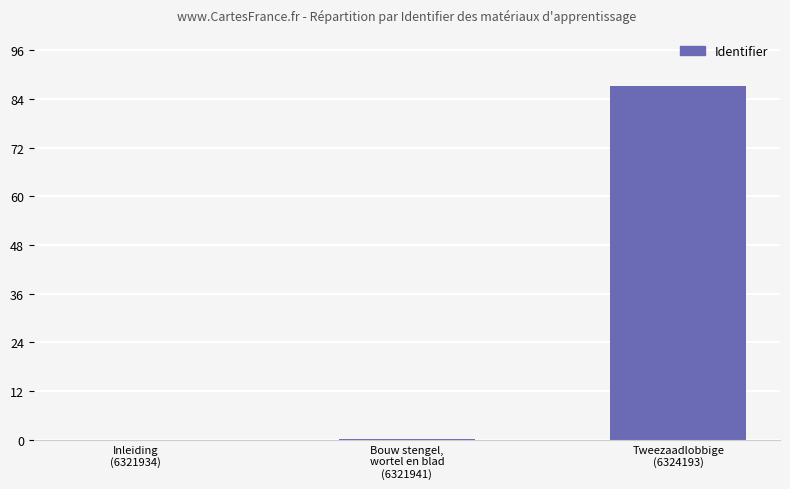

What is the greatest value displayed?

87.2